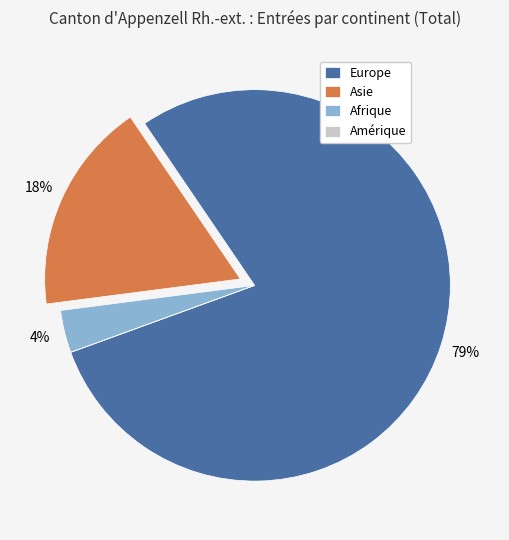

To the nearest percent, what percentage of the pie is Afrique?

4%